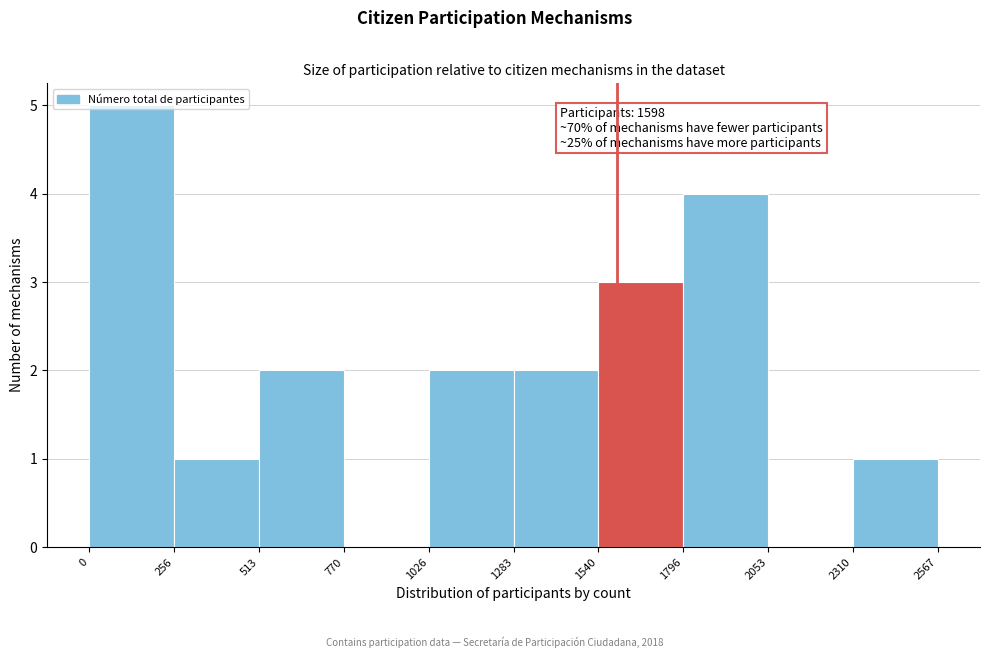

Which range on the x-axis has the tallest bar?

0 to 256